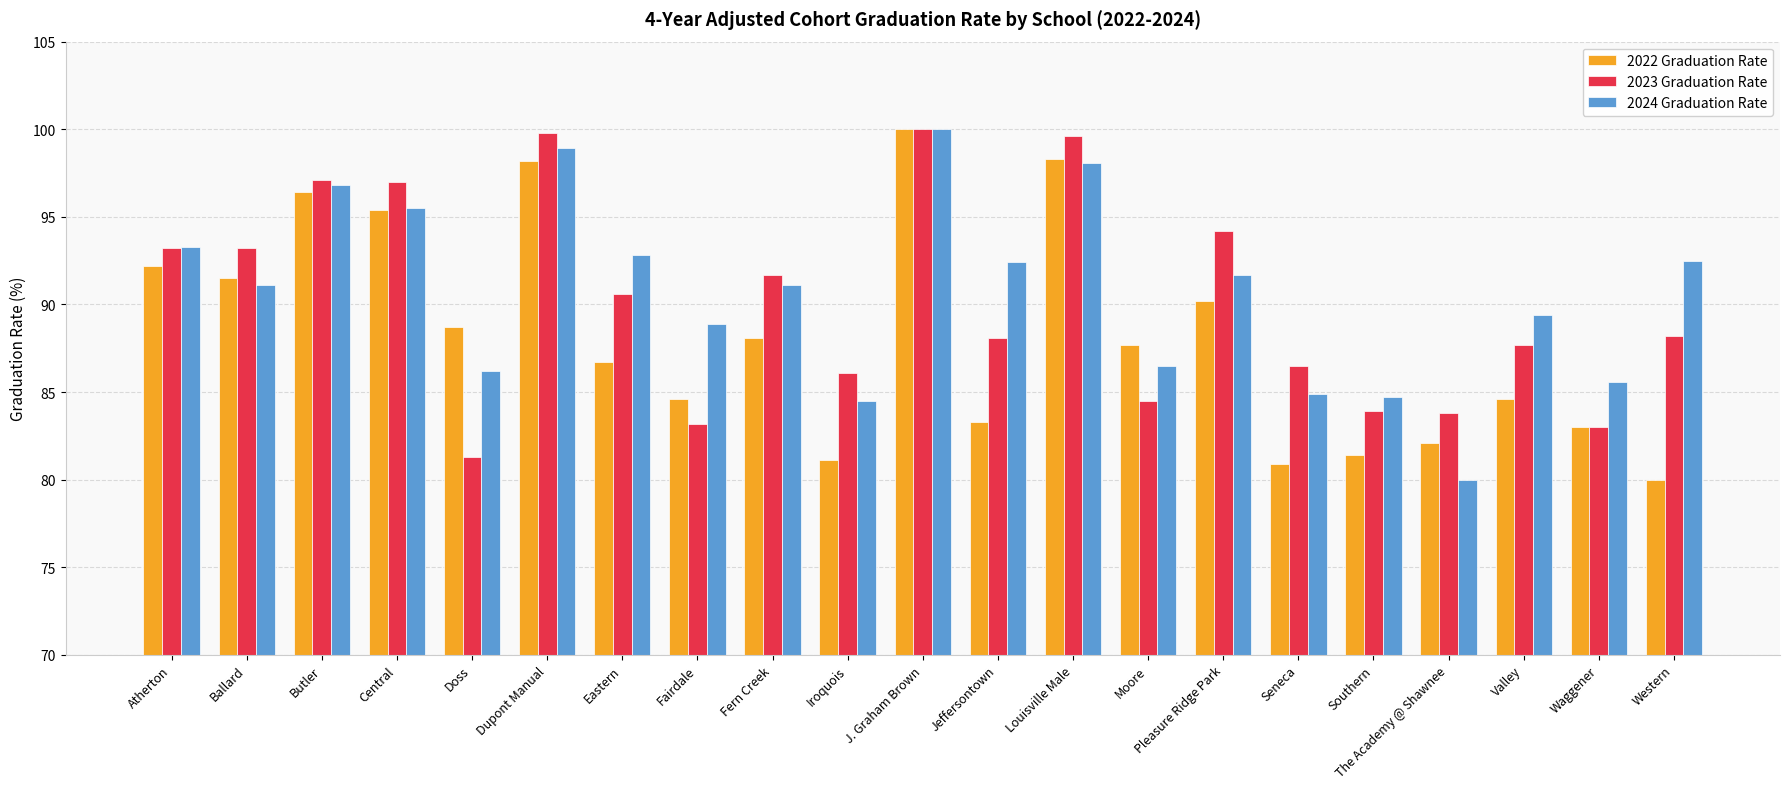

How many groups of bars are there?

21